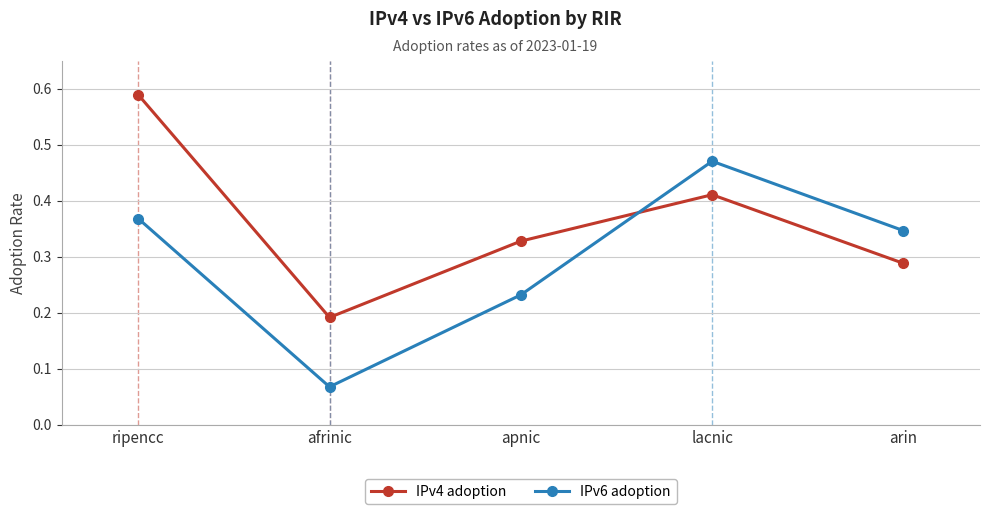

List the series in order of their peak value, lowest first.

IPv6 adoption, IPv4 adoption